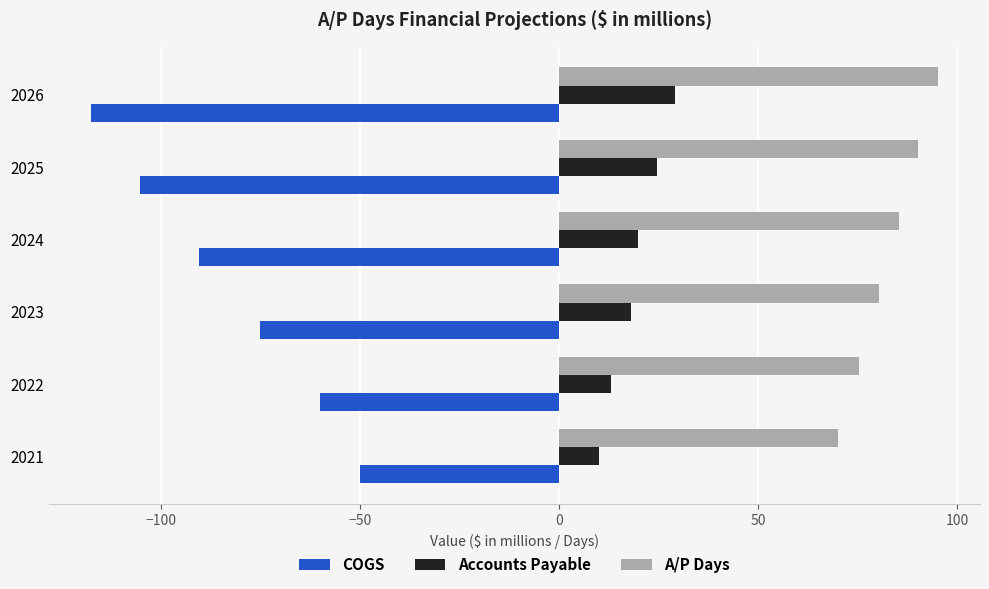

What is the difference between the maximum and minimum values in the Accounts Payable series?

19.0